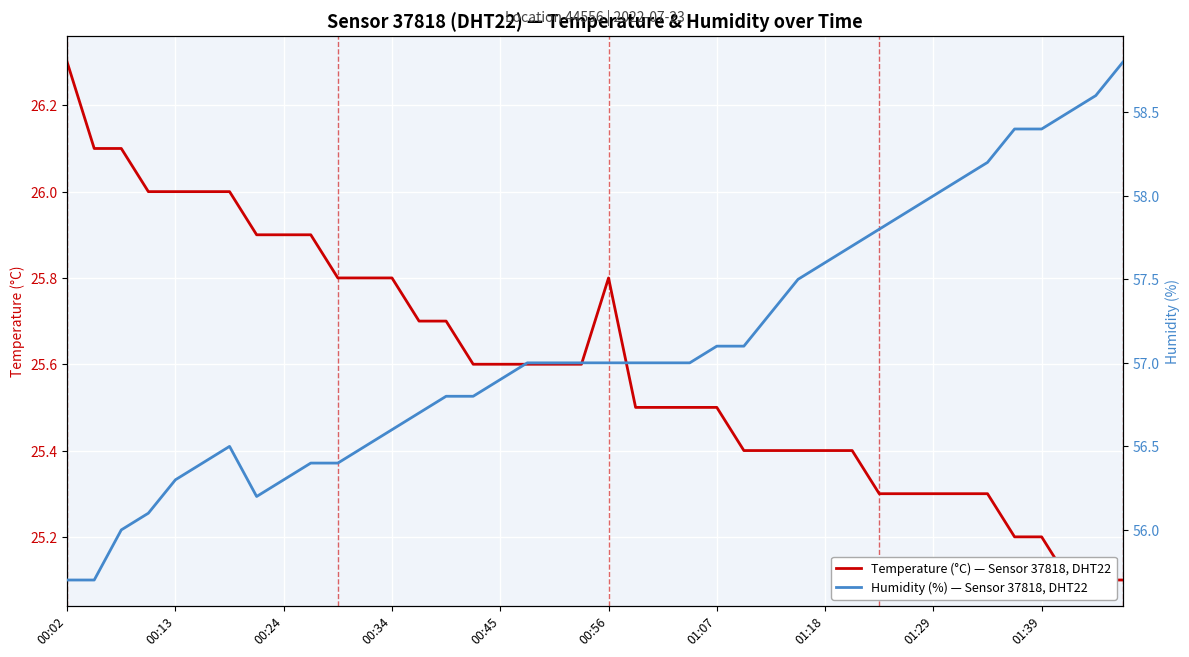

At which category does the chart reach its minimum across all series?

37